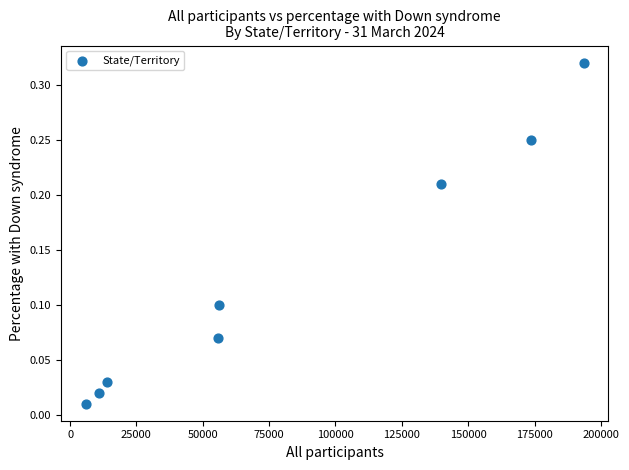

What is the range of X values (max minus min)?

187543.0